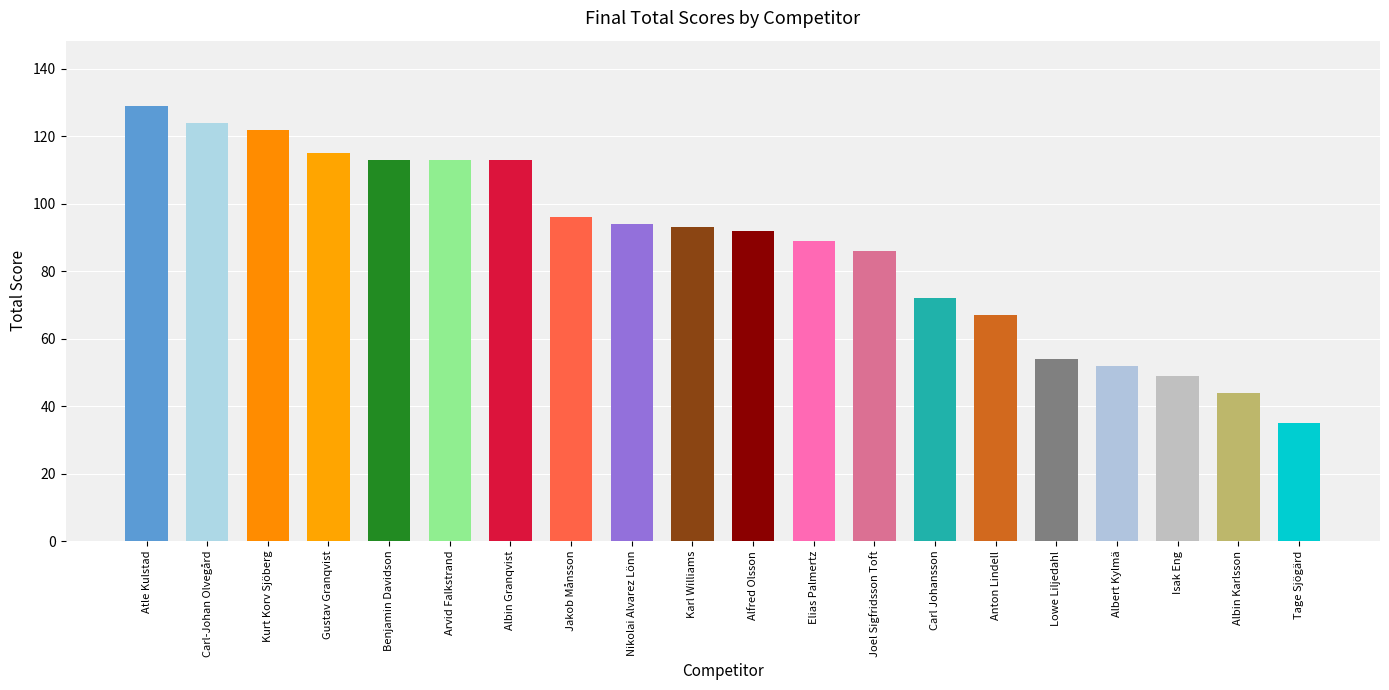

Reading left to right, what are all the values shown in this chart?

129	124	122	115	113	113	113	96	94	93	92	89	86	72	67	54	52	49	44	35